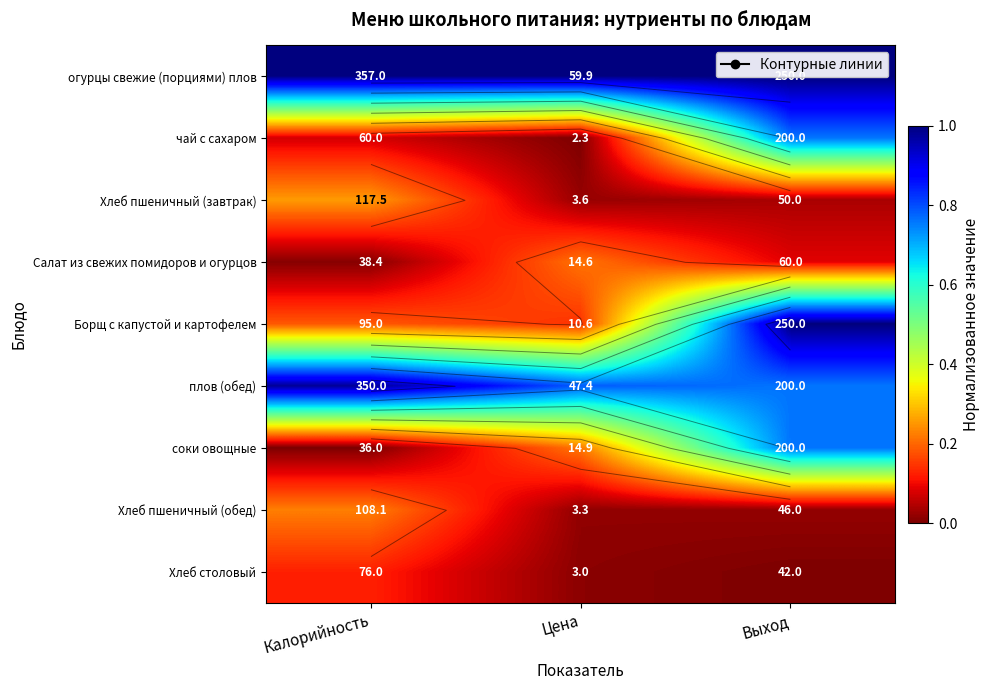

Is the value of Салат из свежих помидоров и огурцов at Калорийность greater than the value of плов (обед) at Цена?

No